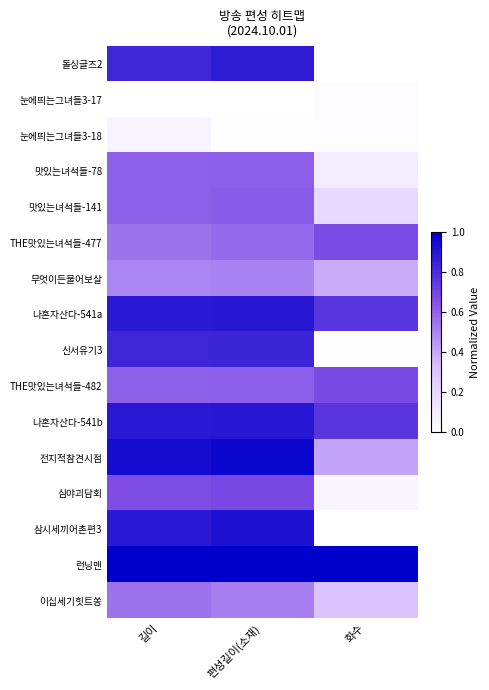

Reading left to right, list all the values displayed in this chart.

돌싱글즈2: 길이=0.8	편성길이(소재)=0.9	화수=0.0
눈에띄는그녀들3-17: 길이=0.0	편성길이(소재)=0.0	화수=0.0
눈에띄는그녀들3-18: 길이=0.1	편성길이(소재)=0.0	화수=0.0
맛있는녀석들-78: 길이=0.6	편성길이(소재)=0.6	화수=0.1
맛있는녀석들-141: 길이=0.6	편성길이(소재)=0.6	화수=0.2
THE맛있는녀석들-477: 길이=0.6	편성길이(소재)=0.6	화수=0.7
무엇이든물어보살: 길이=0.5	편성길이(소재)=0.5	화수=0.4
나혼자산다-541a: 길이=0.9	편성길이(소재)=0.9	화수=0.8
신서유기3: 길이=0.8	편성길이(소재)=0.8	화수=0.0
THE맛있는녀석들-482: 길이=0.6	편성길이(소재)=0.6	화수=0.7
나혼자산다-541b: 길이=0.9	편성길이(소재)=0.9	화수=0.8
전지적참견시점: 길이=0.9	편성길이(소재)=1.0	화수=0.4
심야괴담회: 길이=0.7	편성길이(소재)=0.7	화수=0.1
삼시세끼어촌편3: 길이=0.9	편성길이(소재)=0.9	화수=0.0
런닝맨: 길이=1.0	편성길이(소재)=1.0	화수=1.0
이십세기힛트쏭: 길이=0.6	편성길이(소재)=0.5	화수=0.3